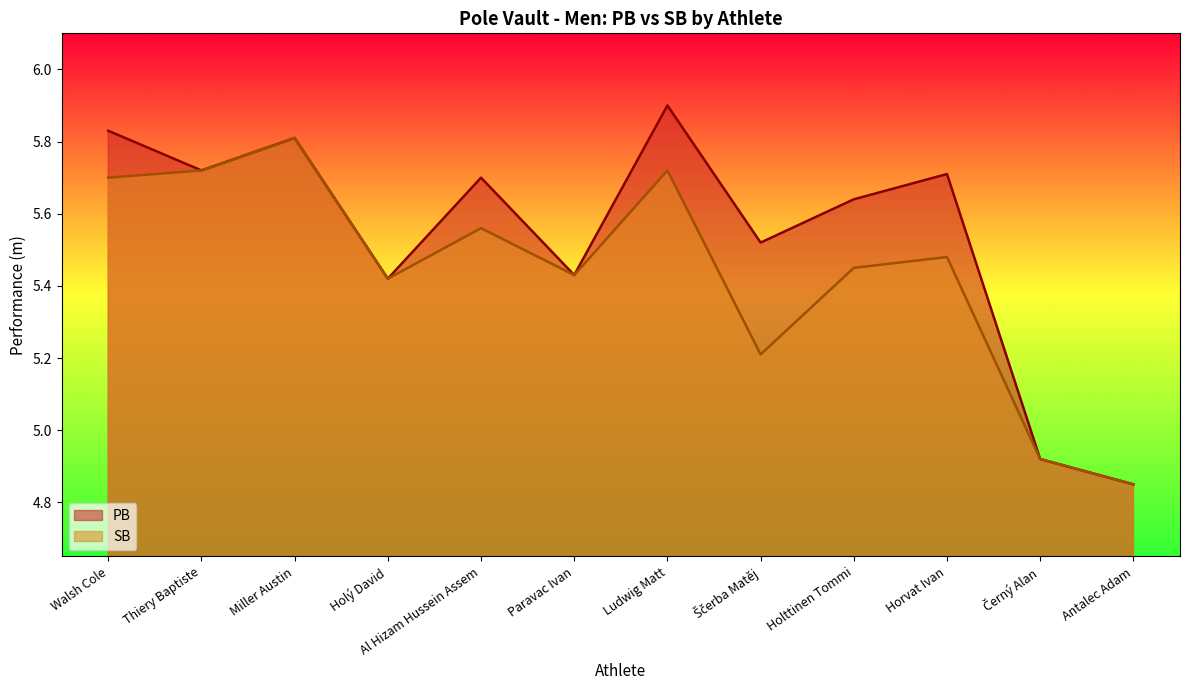

Reading left to right, extract all data points from this chart.

PB: 5.8	5.7	5.8	5.4	5.7	5.4	5.9	5.5	5.6	5.7	4.9	4.8
SB: 5.7	5.7	5.8	5.4	5.6	5.4	5.7	5.2	5.5	5.5	4.9	4.8